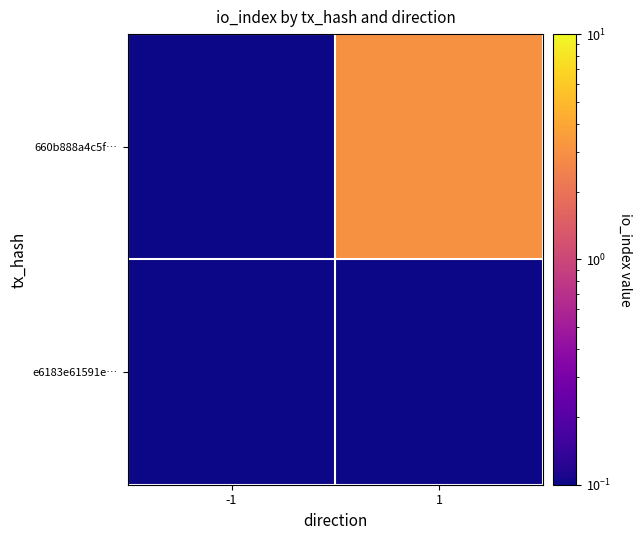

What is the difference between the highest and lowest values at 1?

2.9